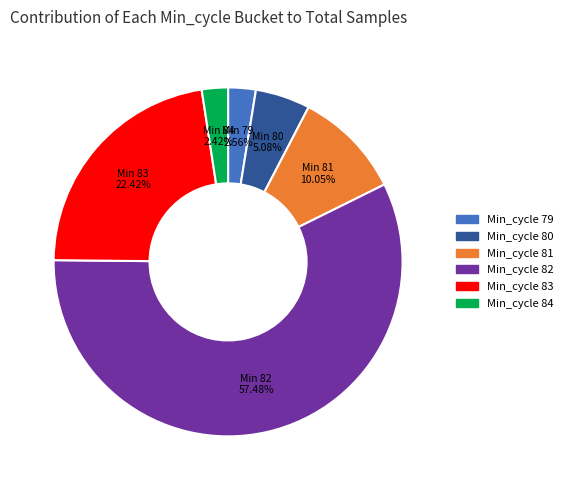

How many slices are in this pie chart?

6